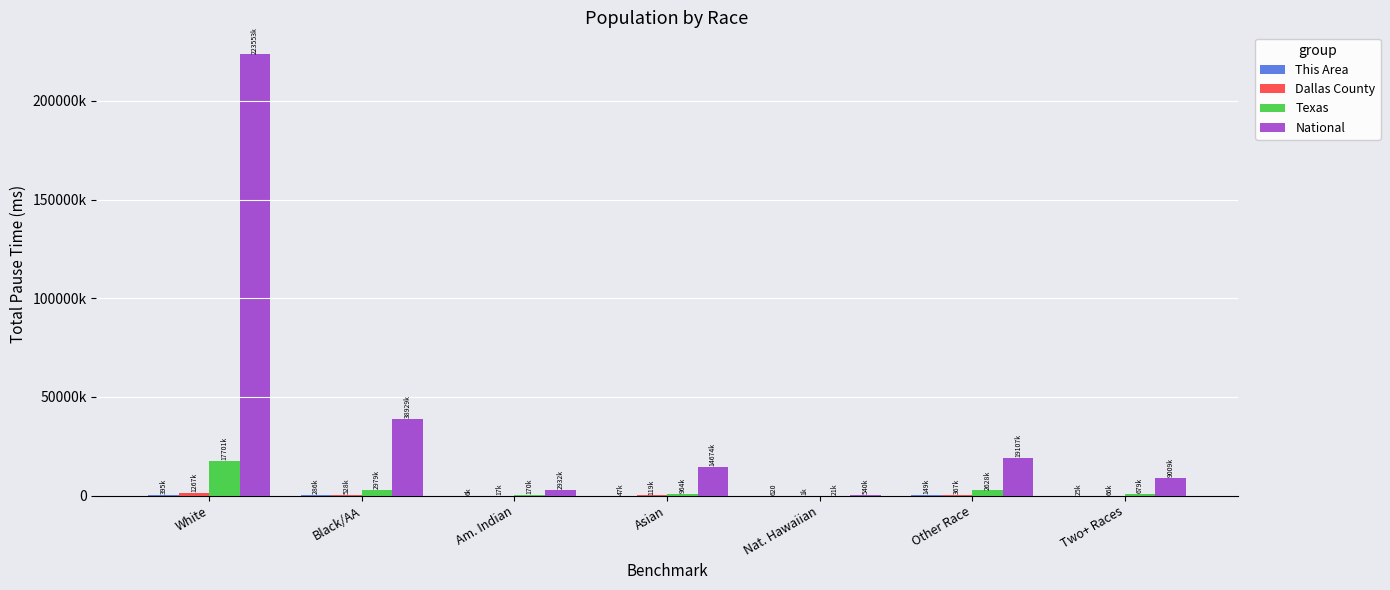

Are the bars horizontal?

No